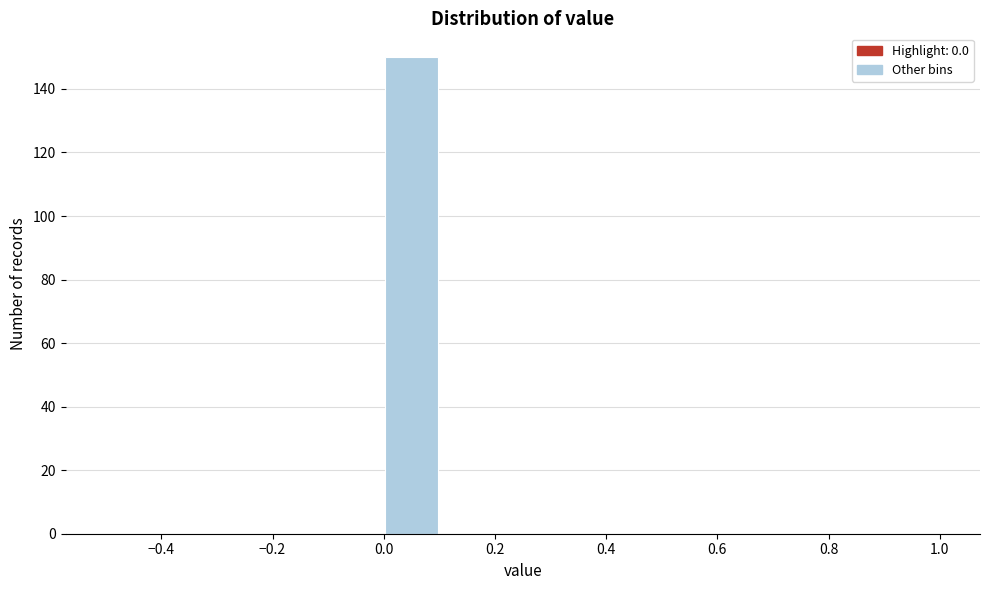

Reading left to right, list every bar in this chart as the range it spans on the x-axis followed by its height. The values are not printed on the chart, so give them approximately, as read against the axis.

-0.5 to -0.4: 0
-0.4 to -0.3: 0
-0.3 to -0.2: 0
-0.2 to -0.1: 0
-0.1 to 0.0: 0
0.0 to 0.1: 150
0.1 to 0.2: 0
0.2 to 0.3: 0
0.3 to 0.4: 0
0.4 to 0.5: 0
0.5 to 0.6: 0
0.6 to 0.7: 0
0.7 to 0.8: 0
0.8 to 0.9: 0
0.9 to 1.0: 0